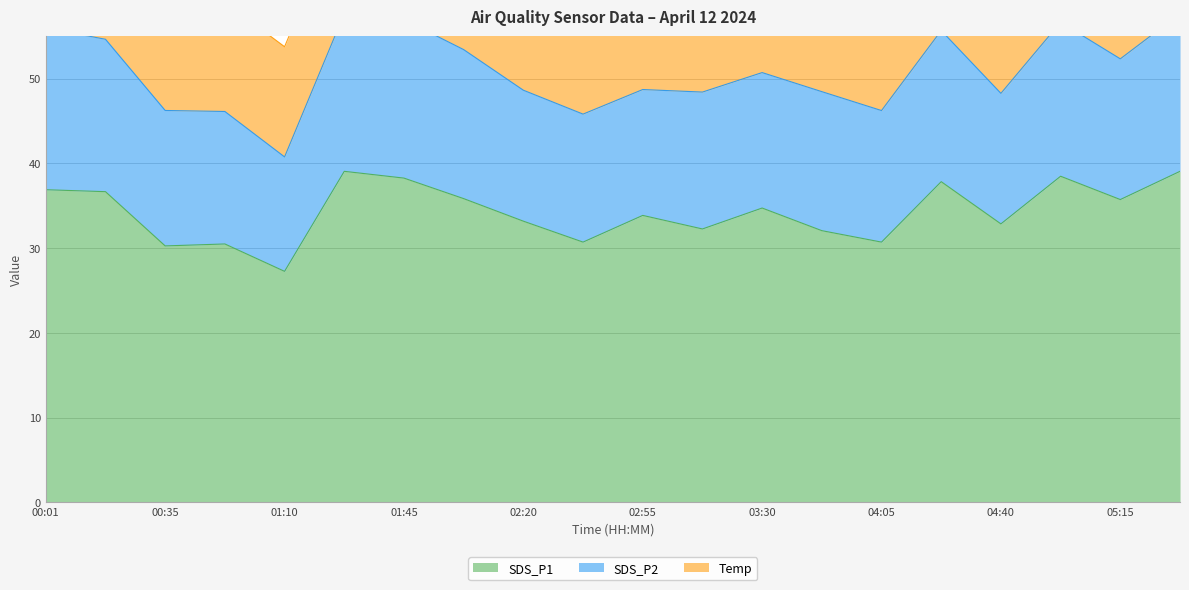

Between 02:55 and 05:15, which series saw the biggest shift?

SDS_P1